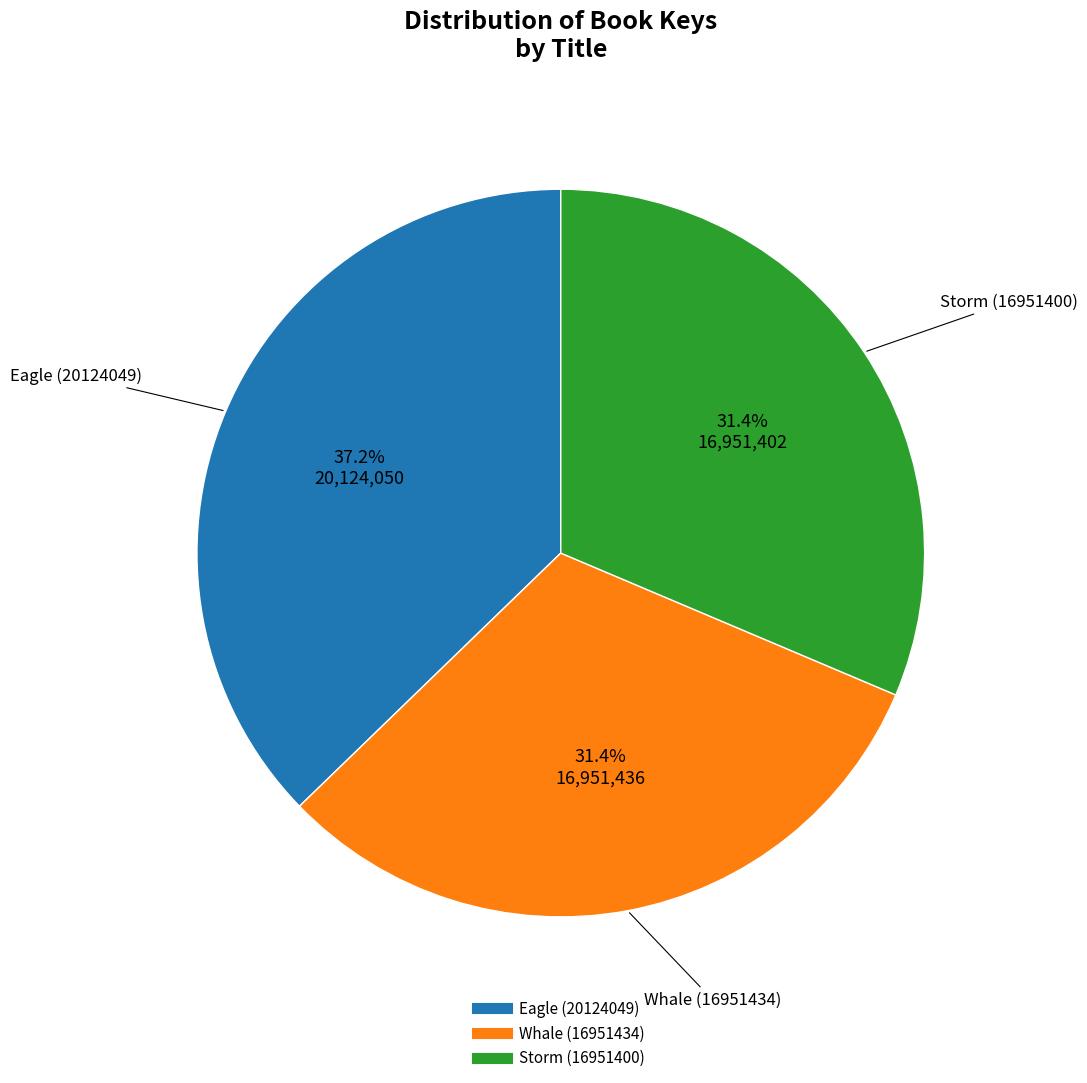

What percentage is the Storm (16951400) slice, to the nearest percent?

31%